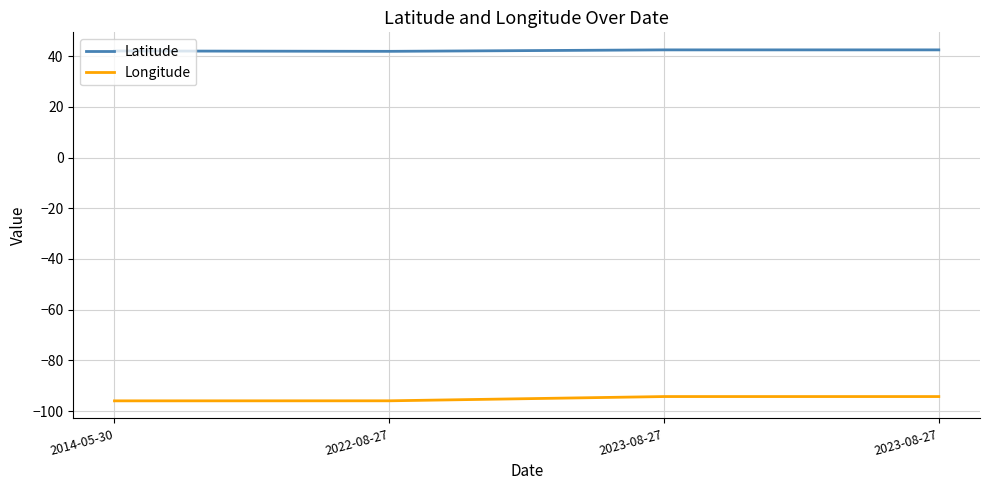

Read the Latitude value at 2023-08-27.

42.5